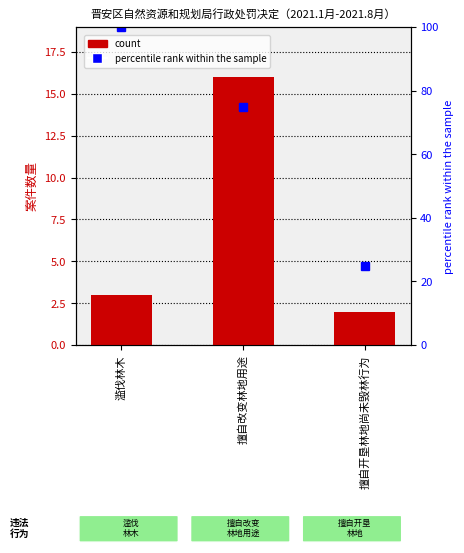

What position from the right is 滥伐林木?

3